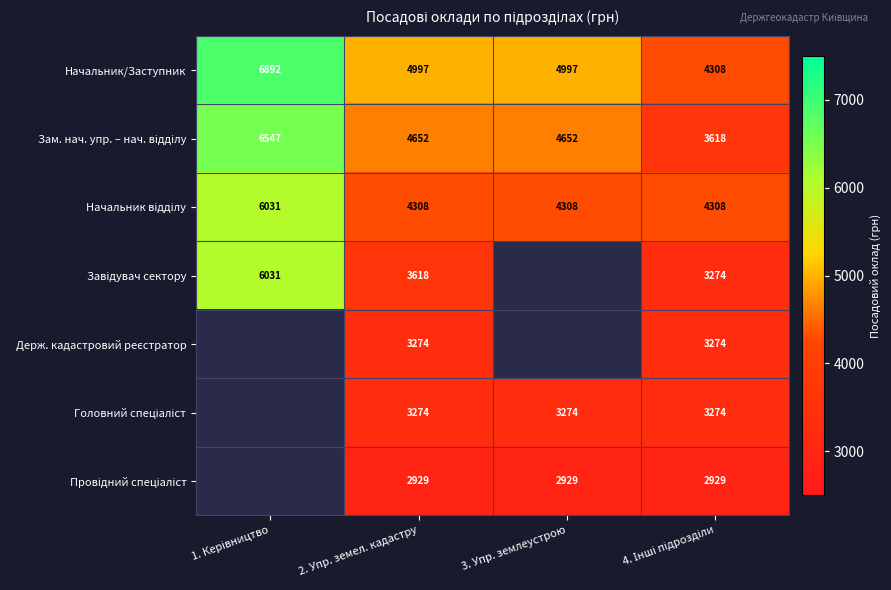

How many Начальник/Заступник values are between 4997 and 6892?

3